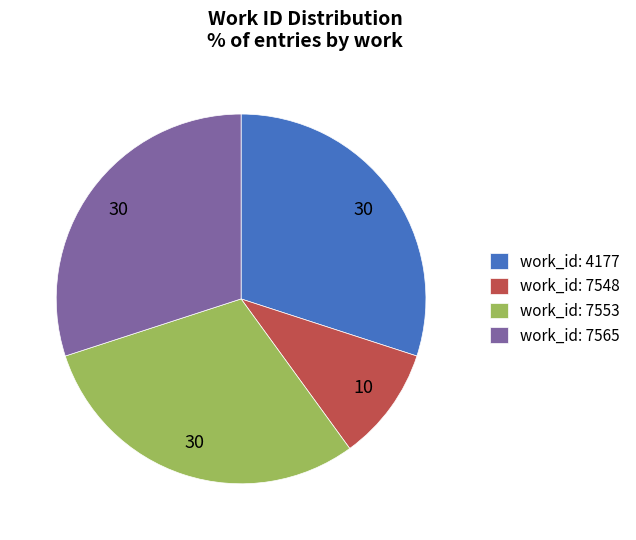

Is it true that work_id: 4177 is 39% of the pie?

False